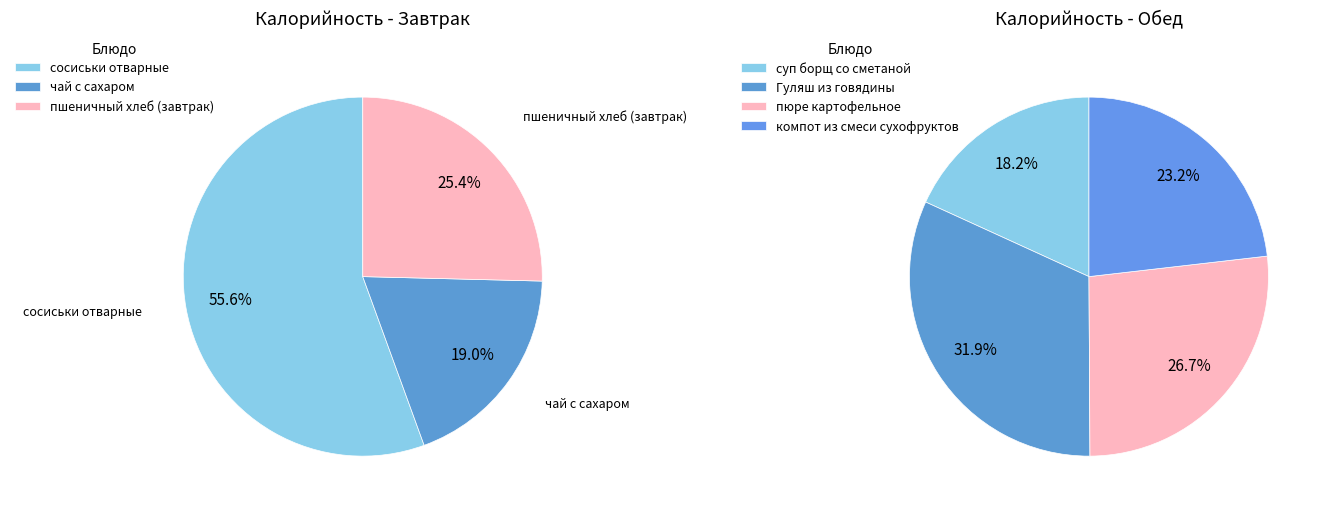

Which slice is the largest?

Гуляш из говядины